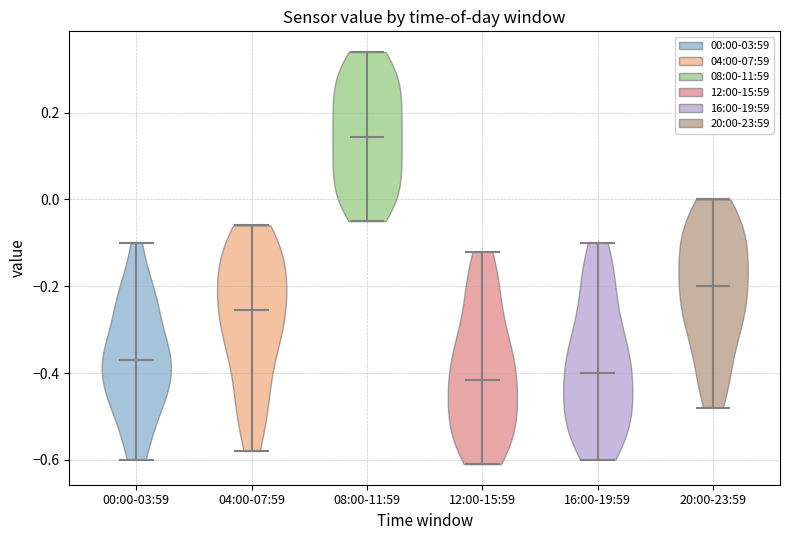

Reading left to right, read every violin against the y-axis: where its median line is, and the lowest and highest points it reaches. The values are not printed on the chart, so give them approximately, as read against the axis.

00:00-03:59: median line -0.36, lowest point -0.60, highest point -0.10
04:00-07:59: median line -0.26, lowest point -0.58, highest point -0.06
08:00-11:59: median line 0.14, lowest point -0.04, highest point 0.34
12:00-15:59: median line -0.42, lowest point -0.60, highest point -0.12
16:00-19:59: median line -0.40, lowest point -0.60, highest point -0.10
20:00-23:59: median line -0.20, lowest point -0.48, highest point 0.00